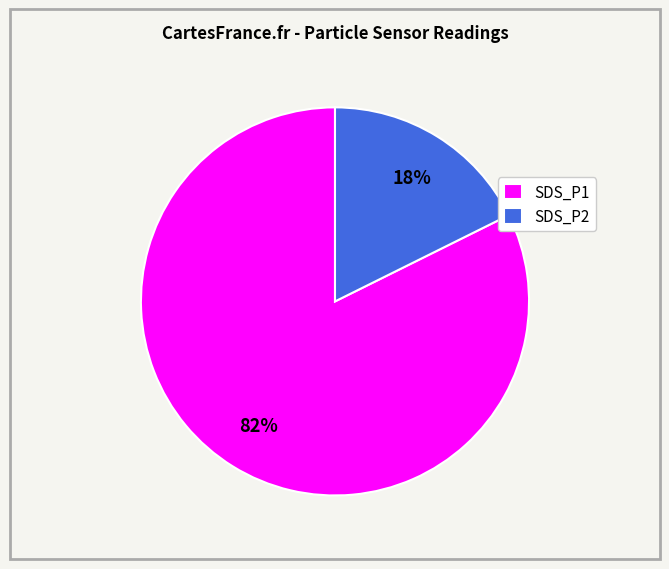

How many slices are in this pie chart?

2